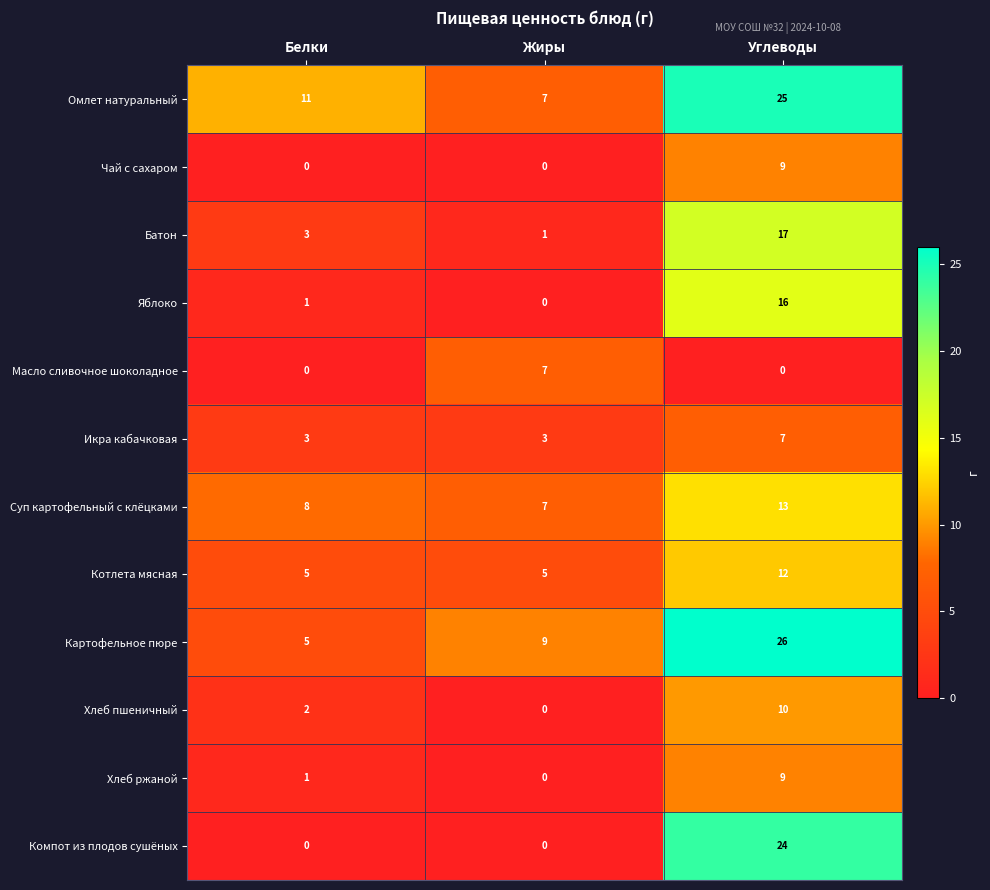

At which category is the sum across all series the highest?

Углеводы